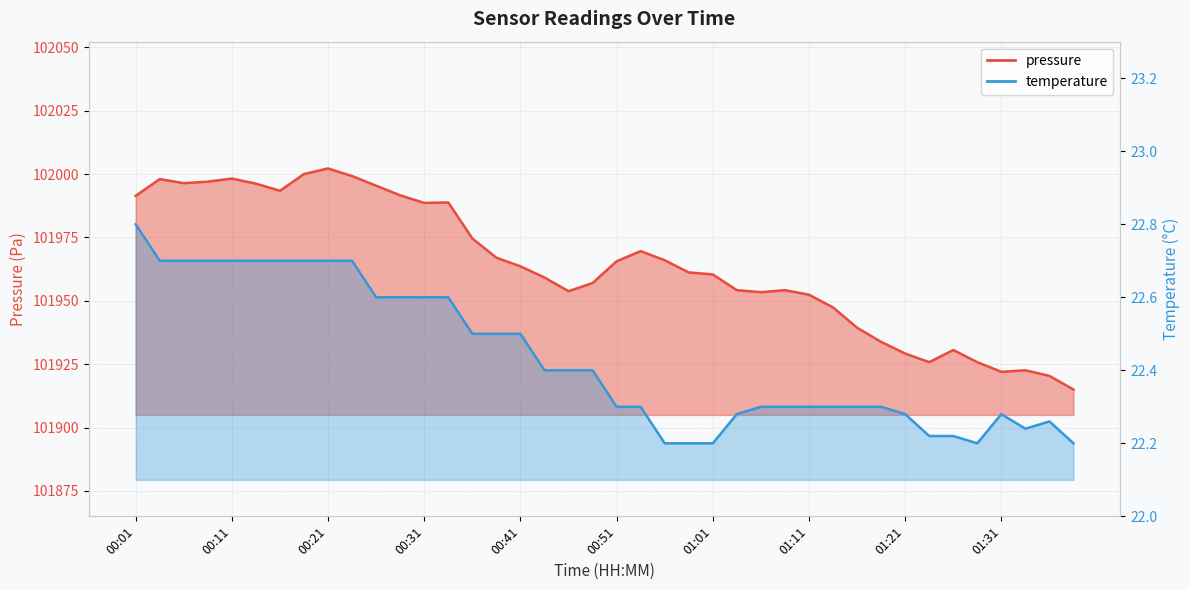

What is the spread (max minus min) of values at 00:31?

101966.0